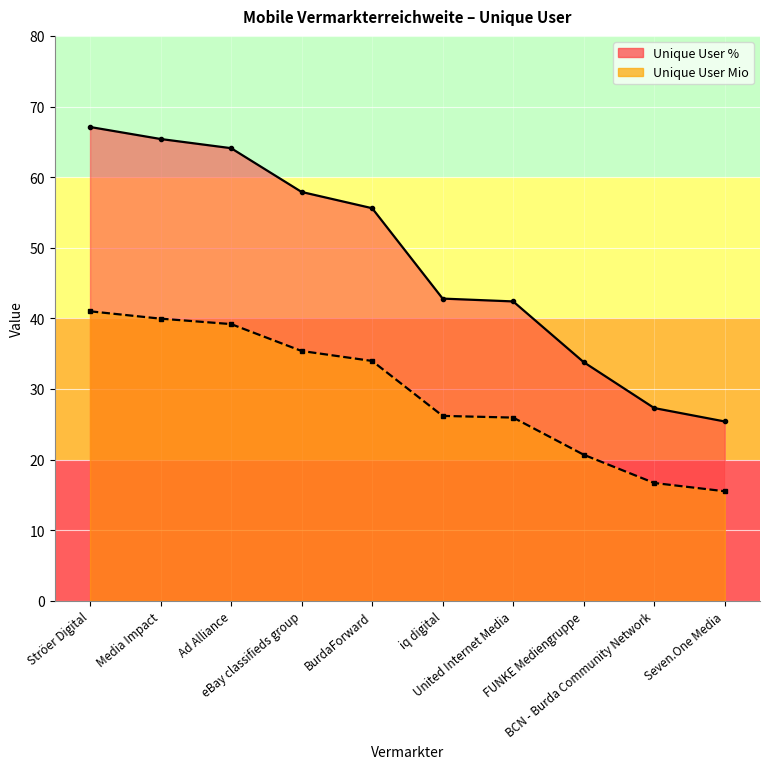

Which category has the highest value in the Unique User Mio series?

Ströer Digital